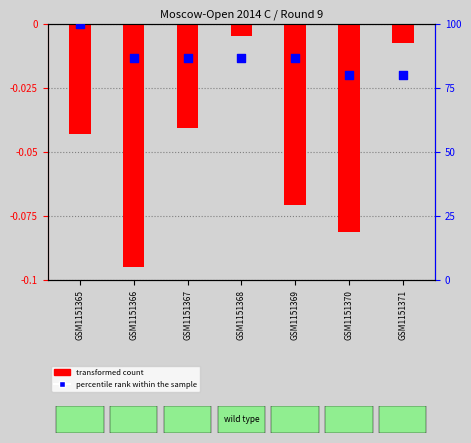

Which series has the largest total across all categories?

percentile rank within the sample